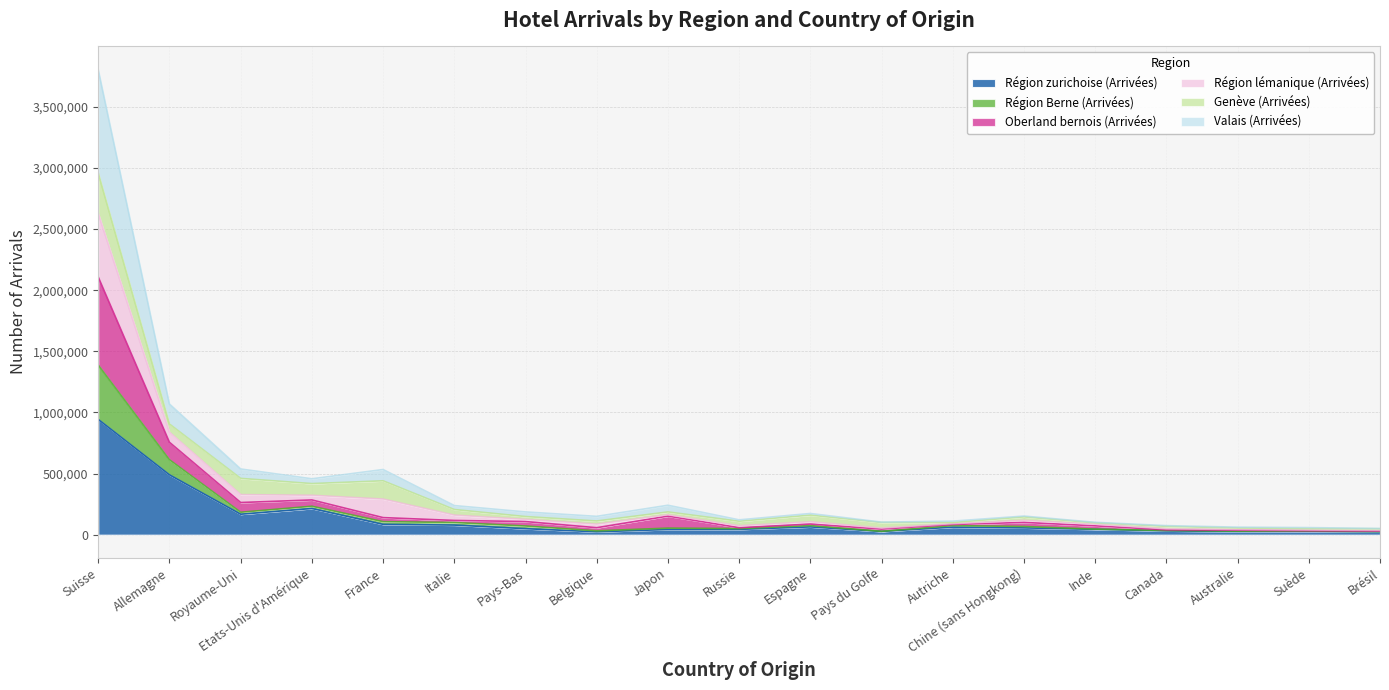

Which has a higher value, Autriche or Belgique?

Autriche